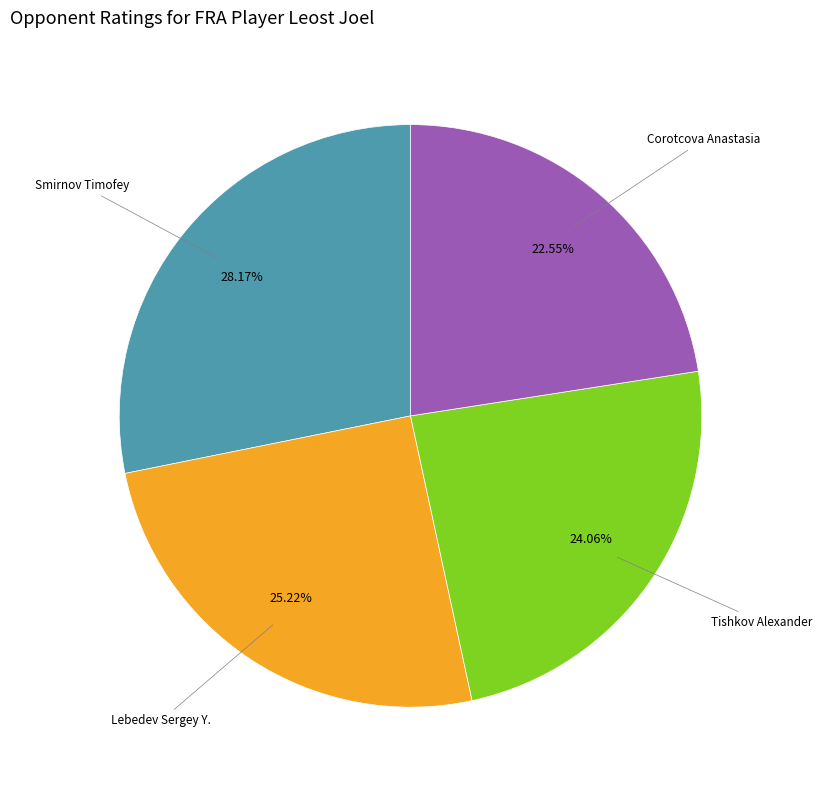

To the nearest percent, what is the average slice percentage?

25%